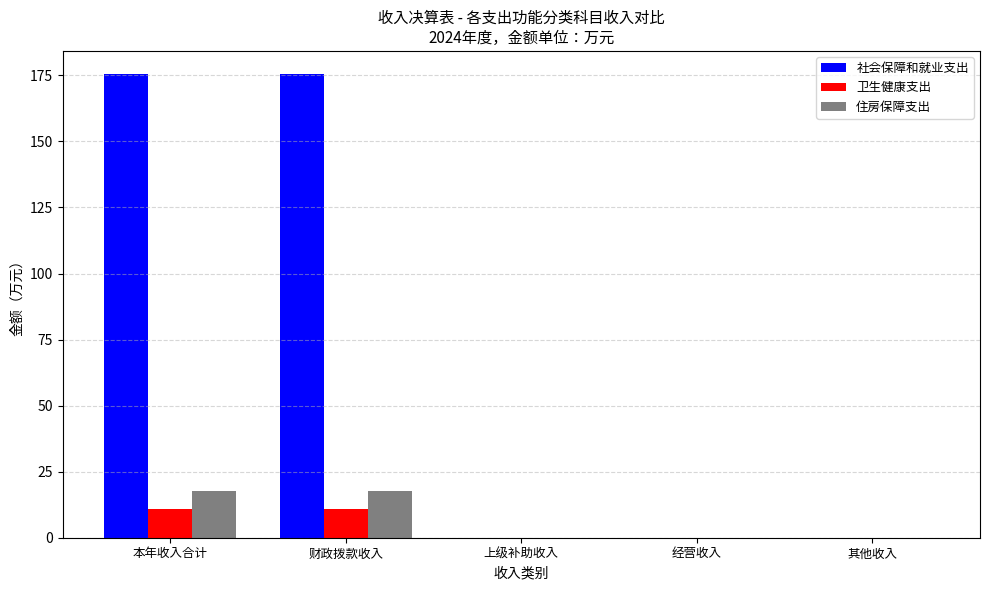

Read the 住房保障支出 value at 本年收入合计.

17.9